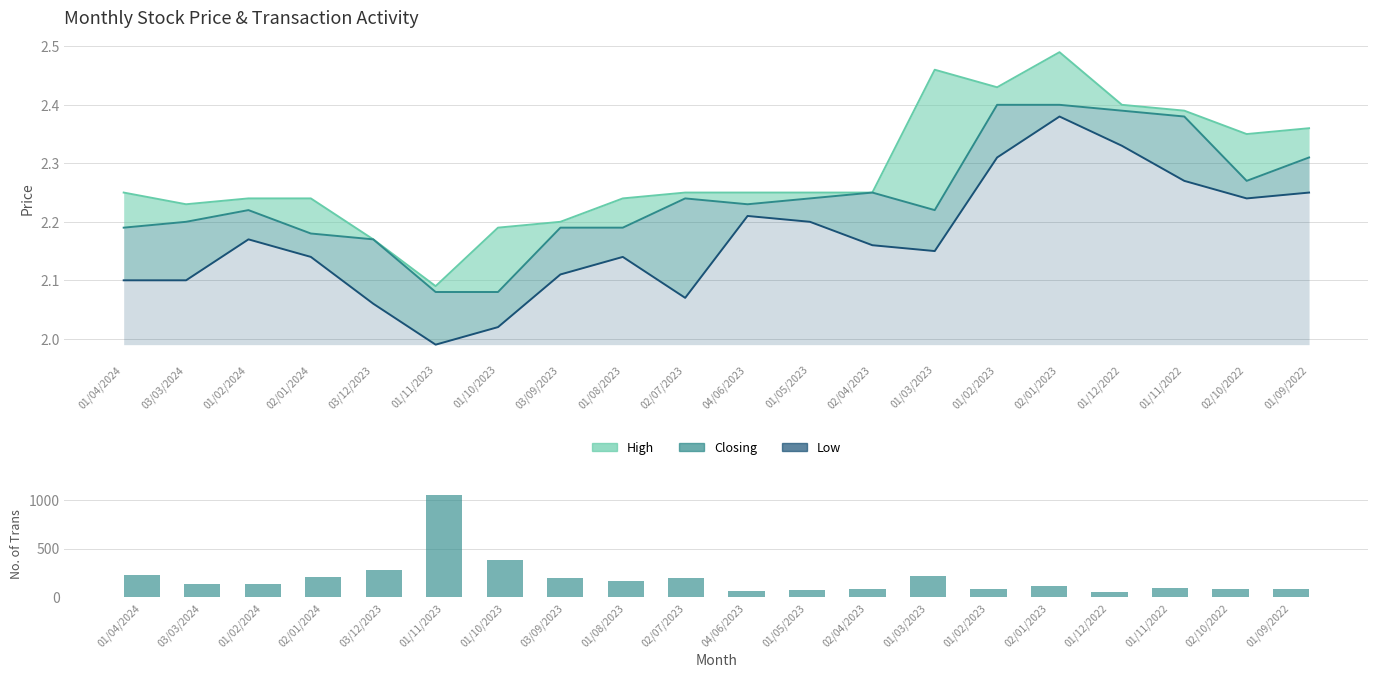

Which category has the highest value across all series?

01/11/2023